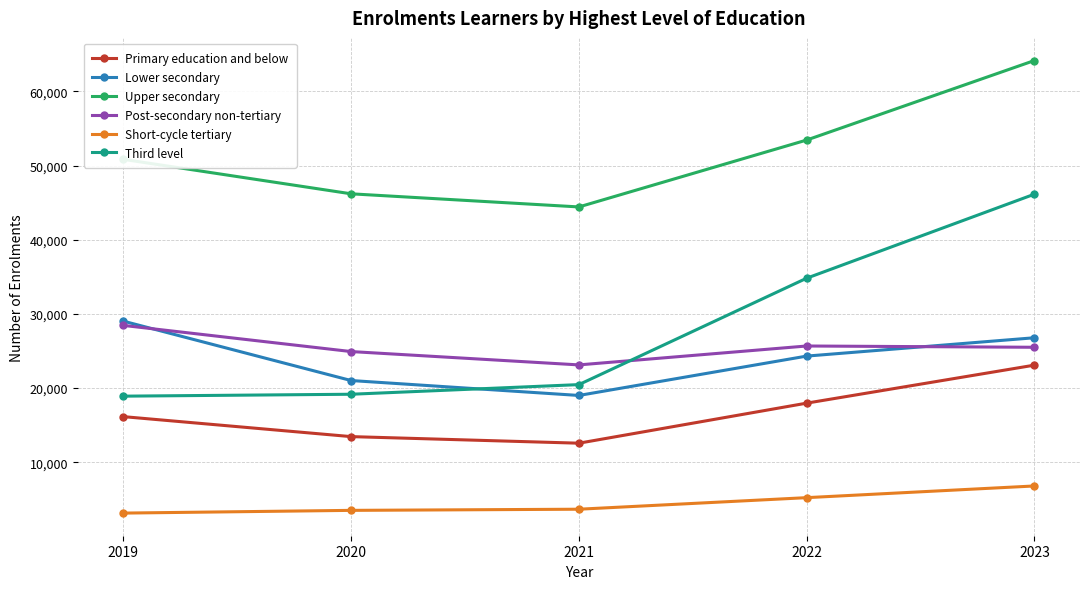

What is the difference between the maximum and minimum values in the Upper secondary series?

19734